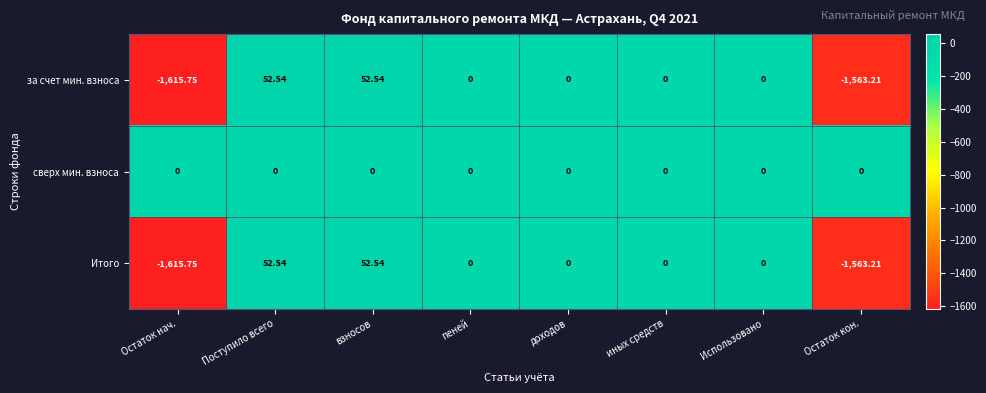

Which series has the largest total across all categories?

сверх мин. взноса